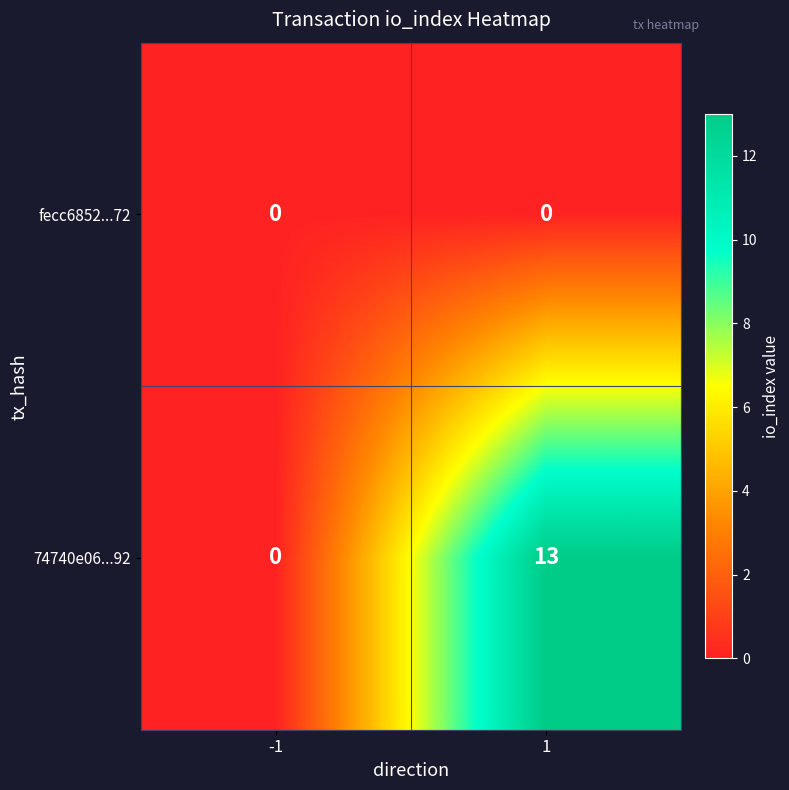

What is the maximum value shown in the chart?

13